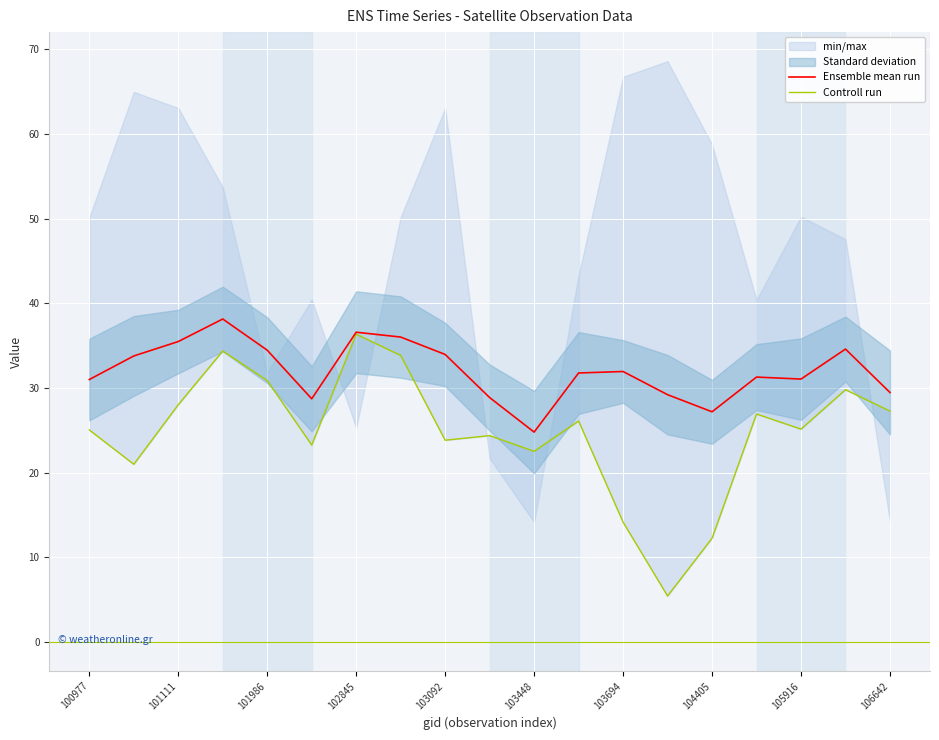

The Ensemble mean run series shows 50.8 at 106642. True or false?

False